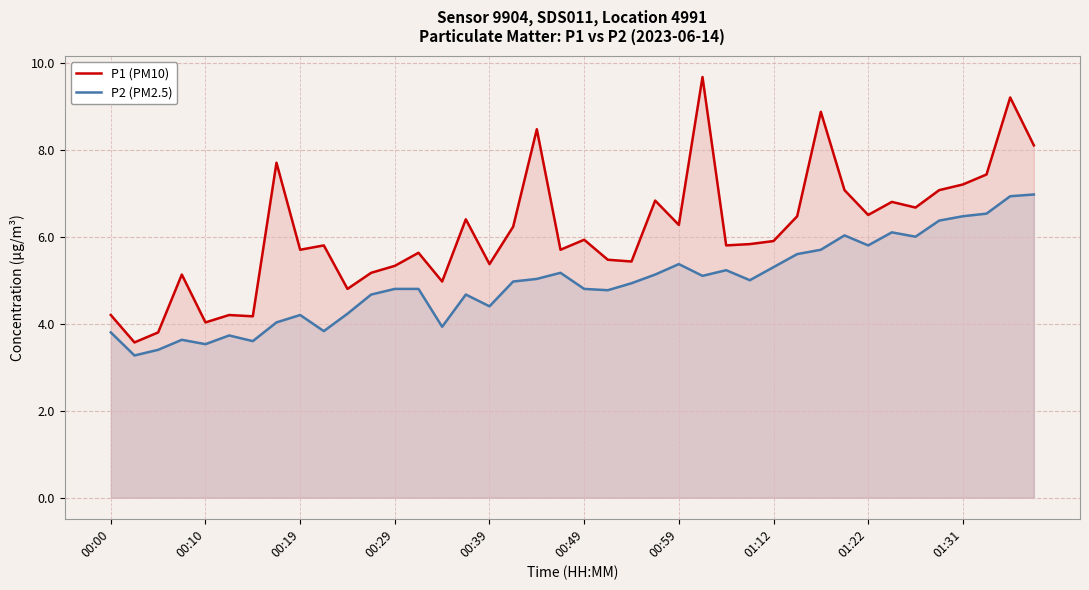

How many categories are shown in the chart?

40